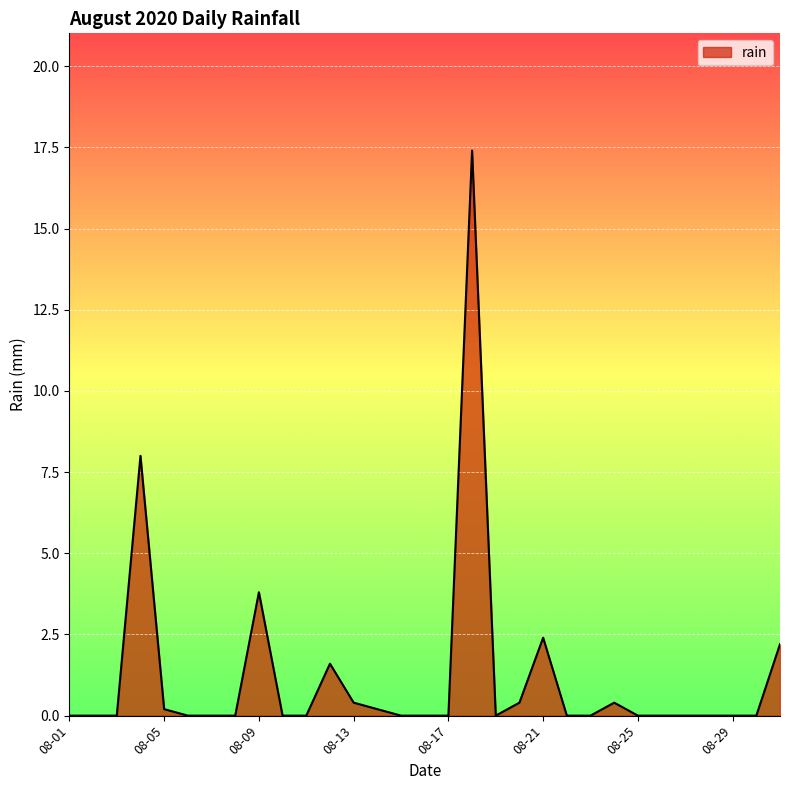

What is the greatest value displayed?

17.4